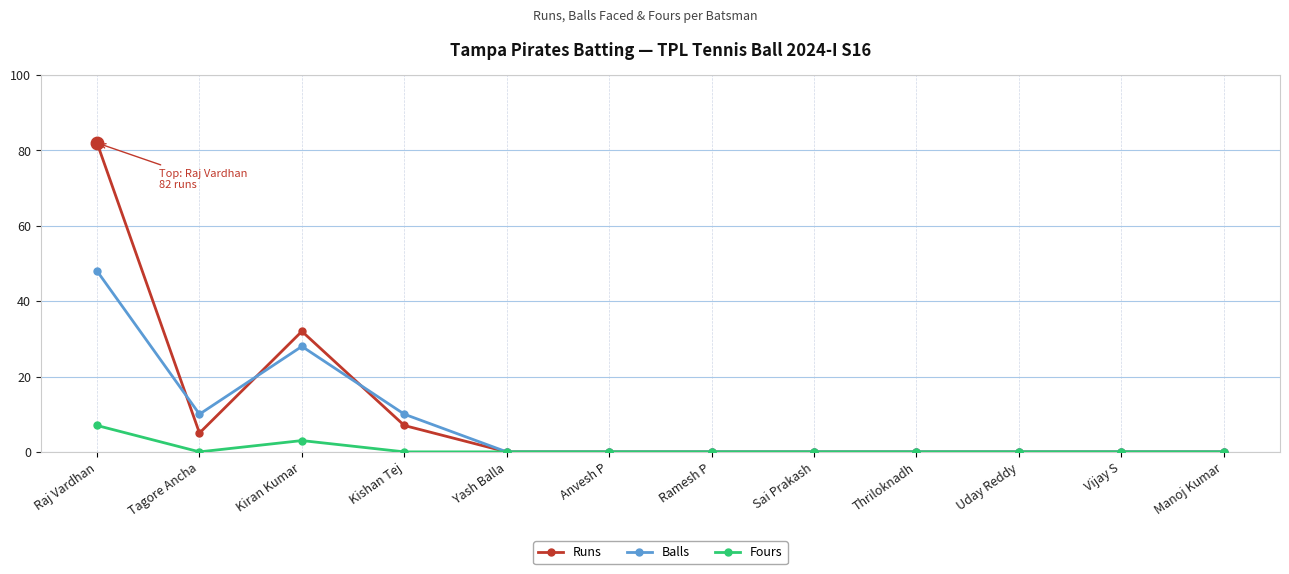

Is the value of Runs at Tagore Ancha greater than the value of Balls at Raj Vardhan?

No